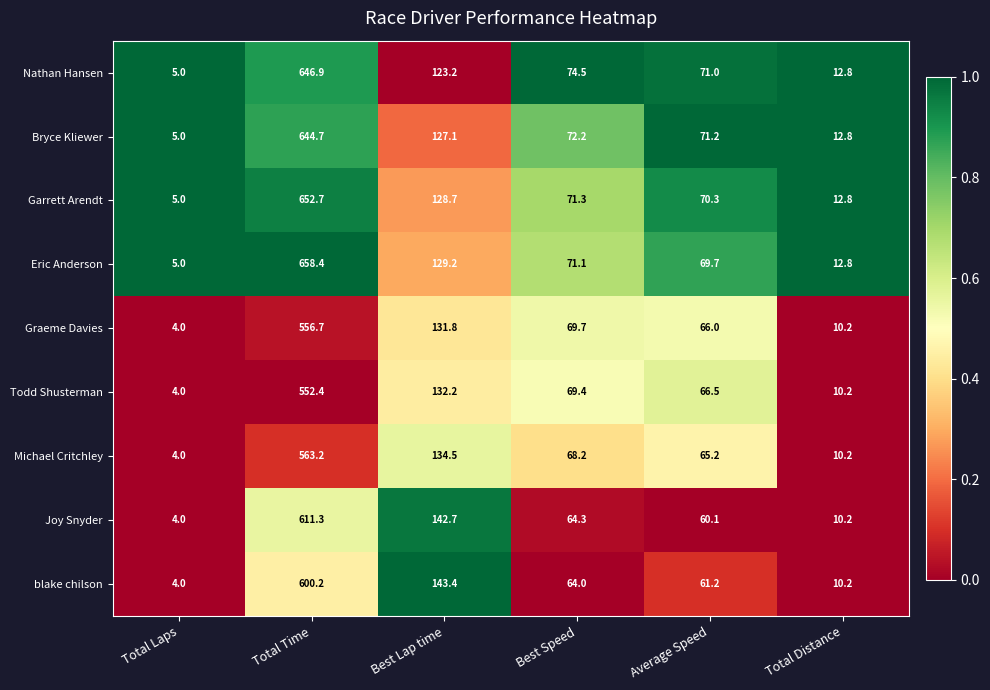

Which series has the largest total across all categories?

Eric Anderson